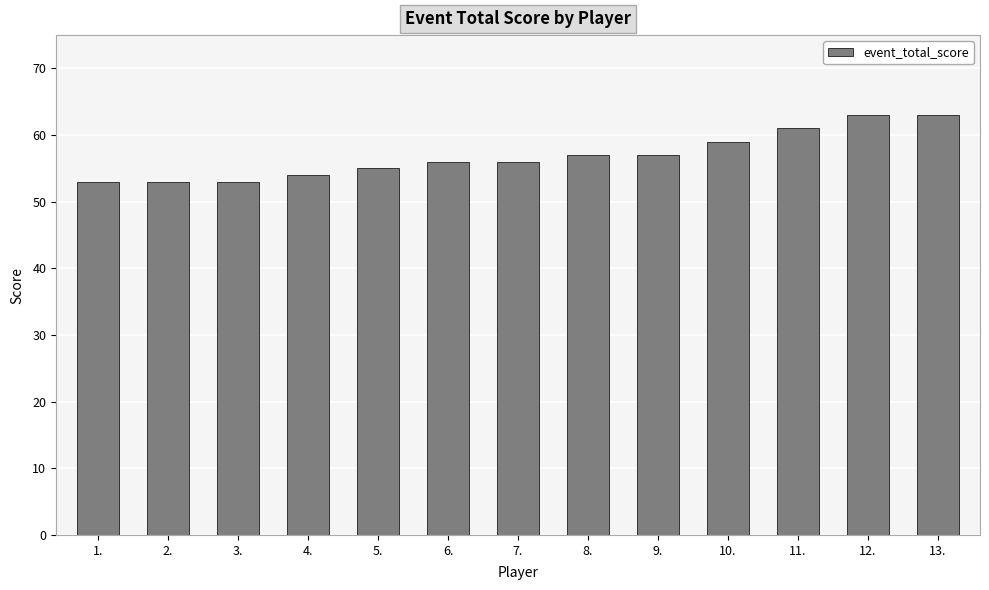

Are the bars grouped side by side (vs. stacked)?

No